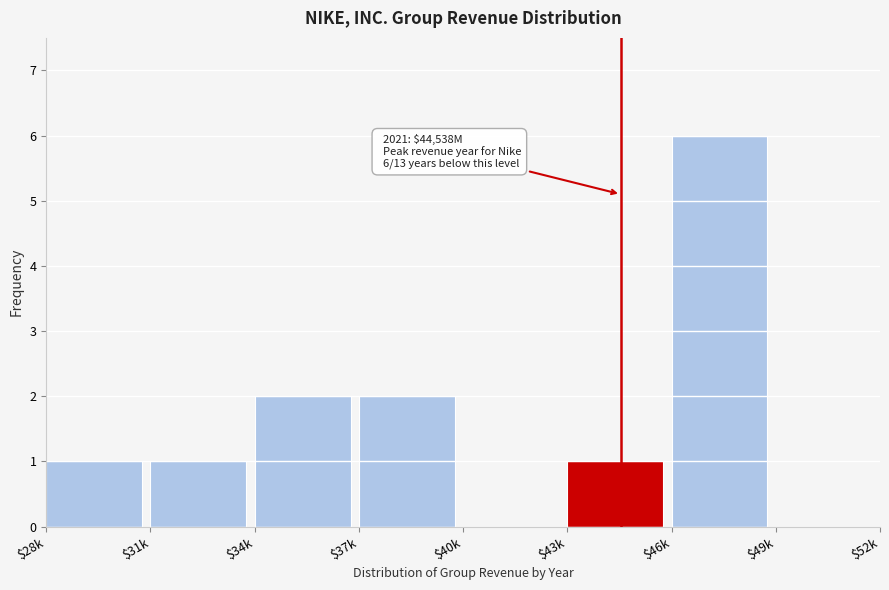

The value at $46k is 6. True or false?

True